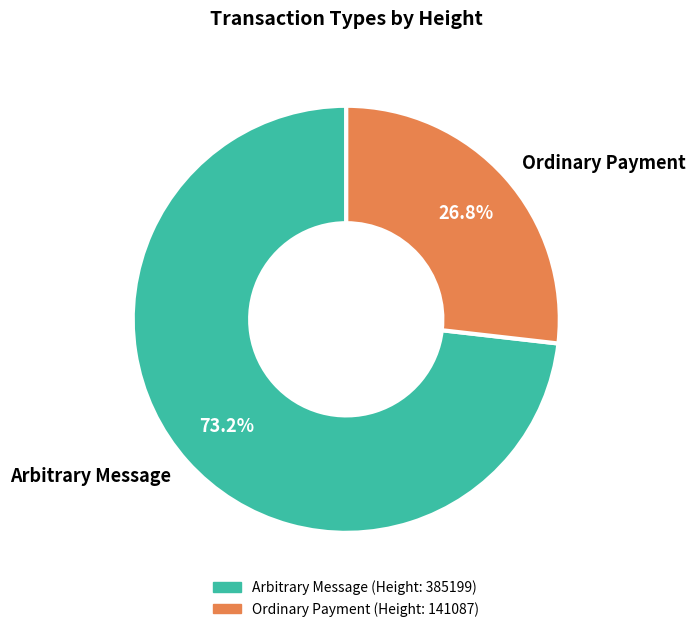

To the nearest percent, what is the average slice percentage?

50%